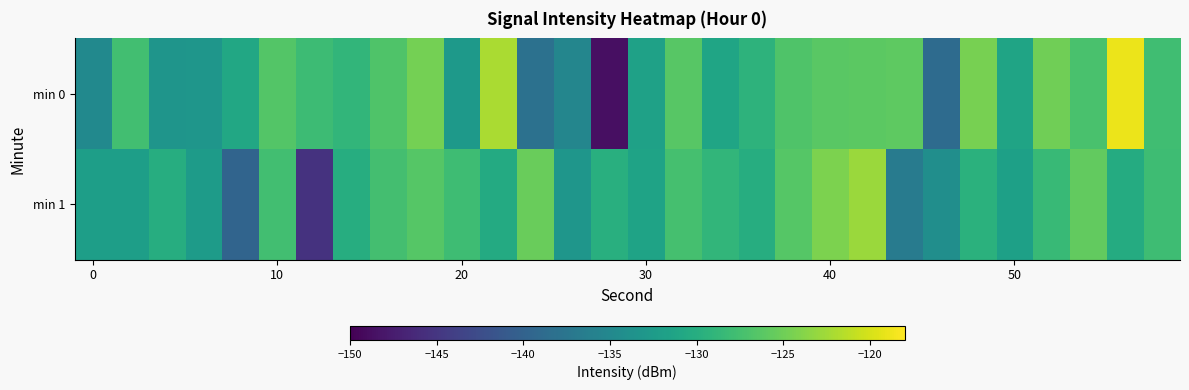

Reading left to right, transcribe all the data shown in this chart.

min 0: -134.8	-127.6	-133.3	-133.2	-130.9	-126.5	-128.1	-129.0	-126.8	-124.7	-132.8	-122.0	-138.1	-135.3	-148.7	-131.7	-126.3	-131.2	-129.3	-126.8	-126.2	-126.0	-126.0	-138.8	-124.5	-131.3	-124.9	-127.2	-118.9	-127.8
min 1: -132.1	-132.1	-130.1	-132.5	-139.7	-127.7	-145.3	-130.1	-127.6	-126.4	-128.0	-130.5	-125.3	-133.2	-129.8	-131.5	-127.4	-128.9	-130.1	-126.5	-124.3	-122.8	-136.7	-134.2	-129.6	-131.8	-128.4	-125.7	-130.3	-127.9